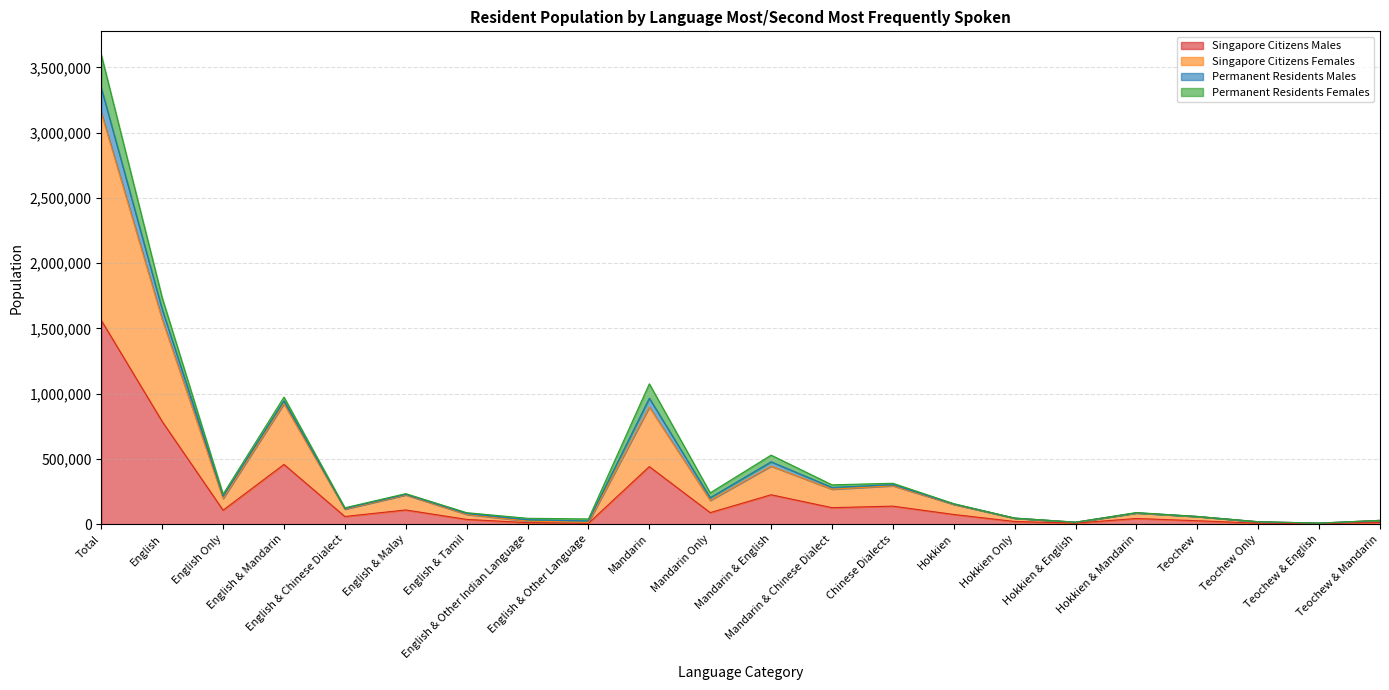

Is the value of Singapore Citizens Females at Hokkien & Mandarin greater than the value of Singapore Citizens Males at Mandarin?

No